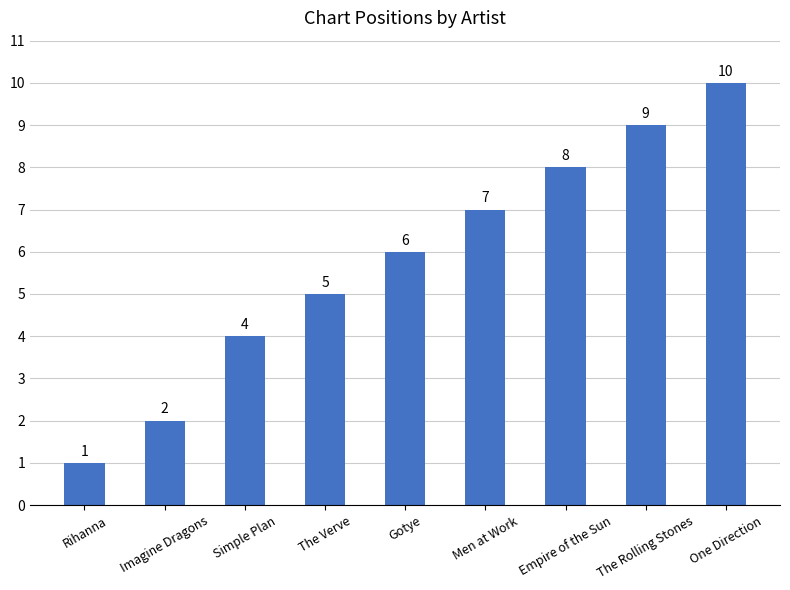

What is the label of the 4th bar from the right?

Men at Work